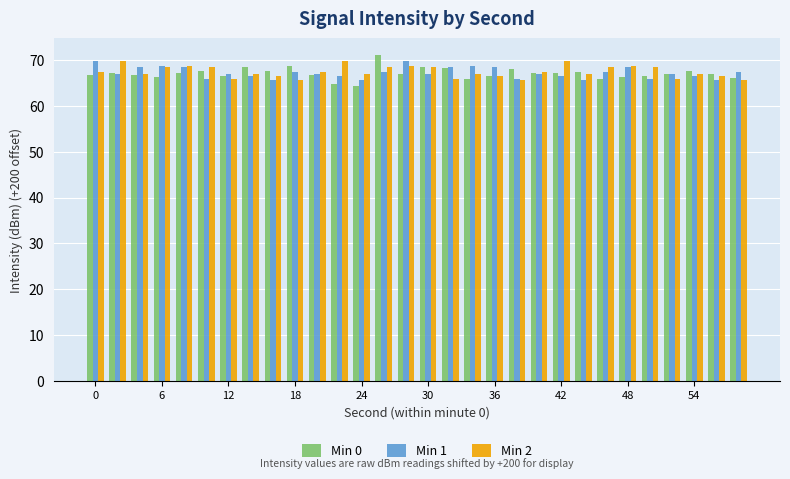

How many data points does each series have?

30